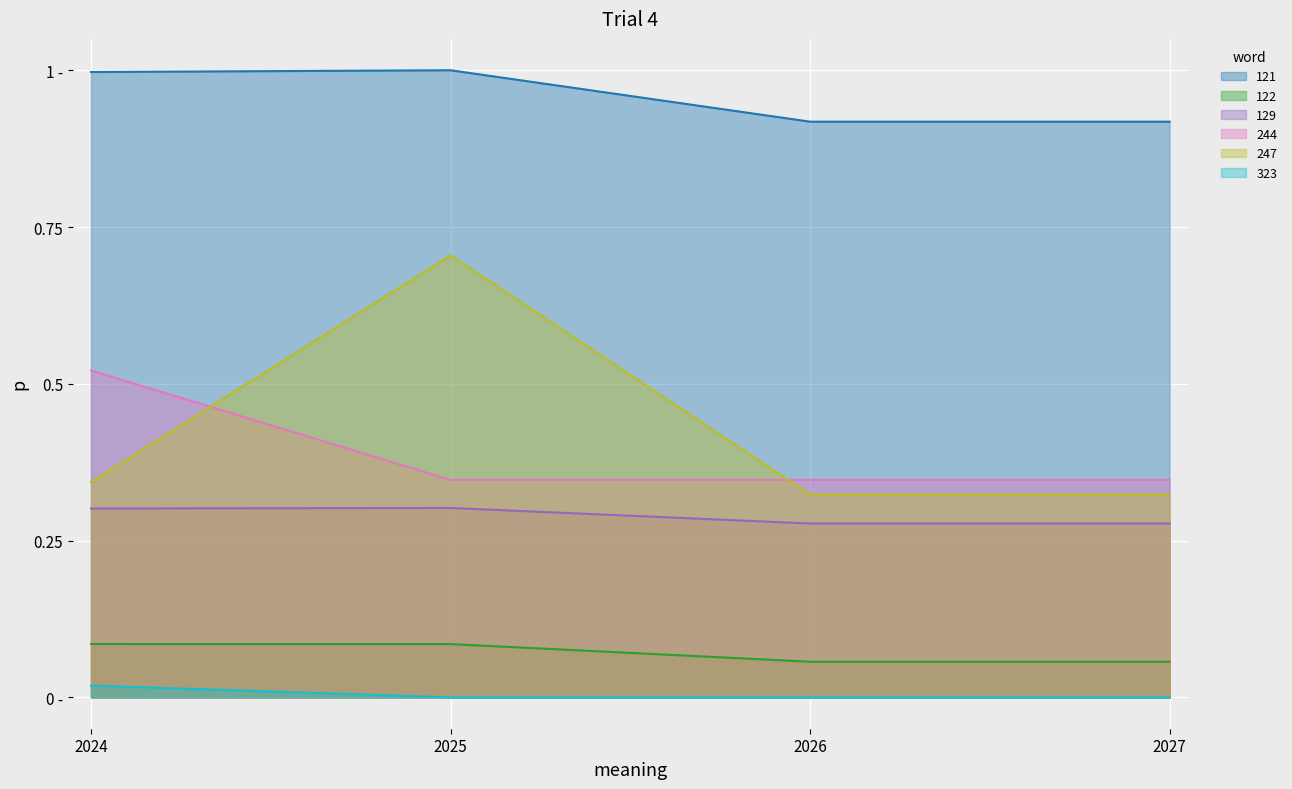

How many series are shown in this chart?

6